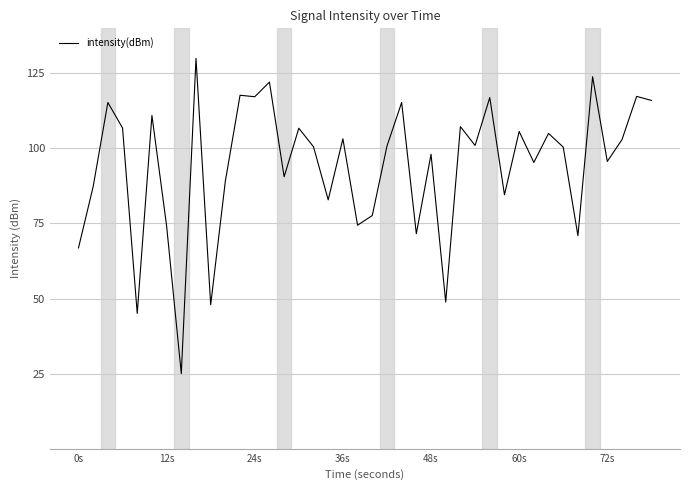

What is the smallest value displayed?

25.0